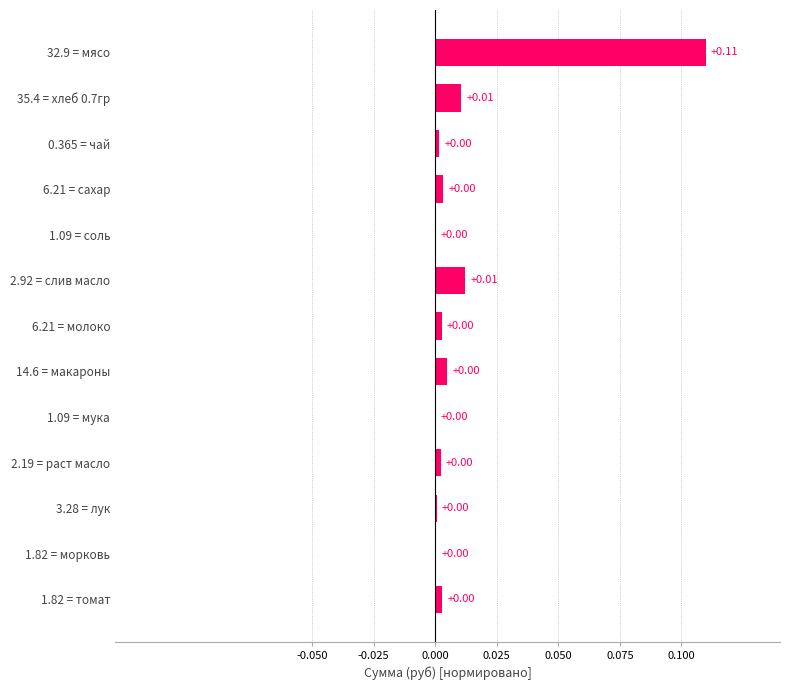

Are the bars horizontal?

Yes